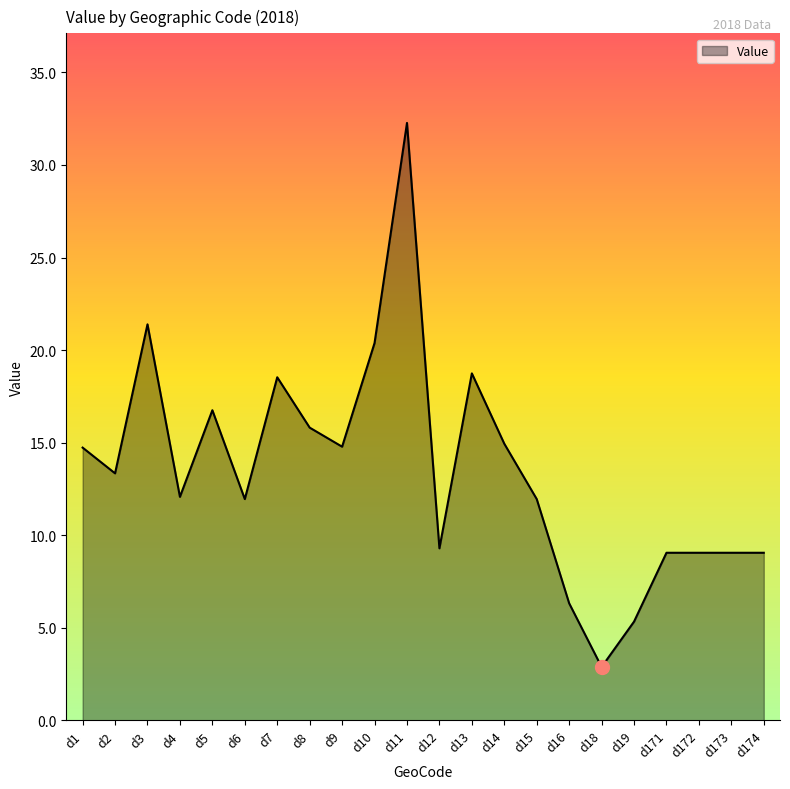

What is the average value?

13.5